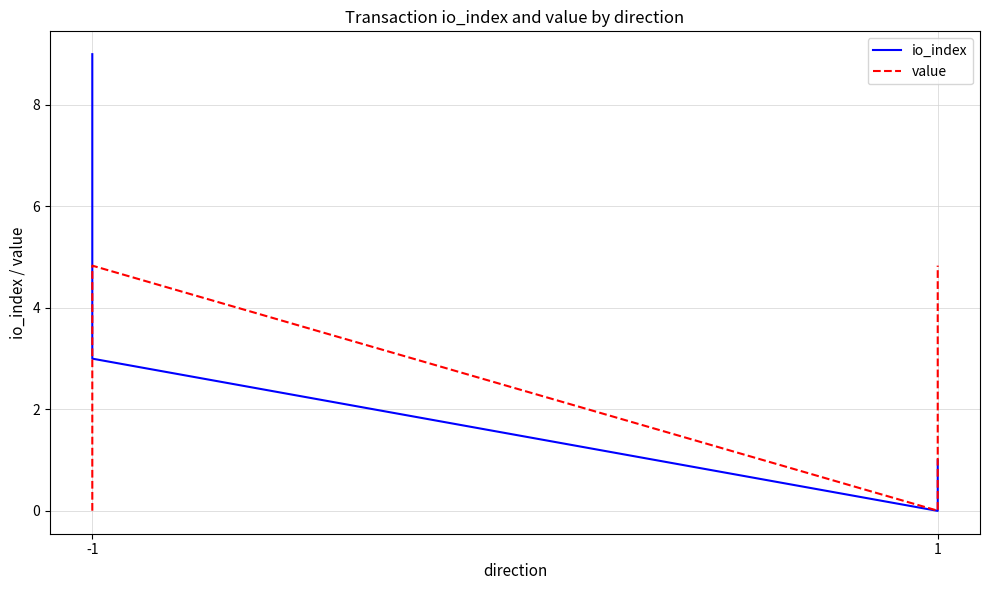

What is the sum of all io_index values?

13.0